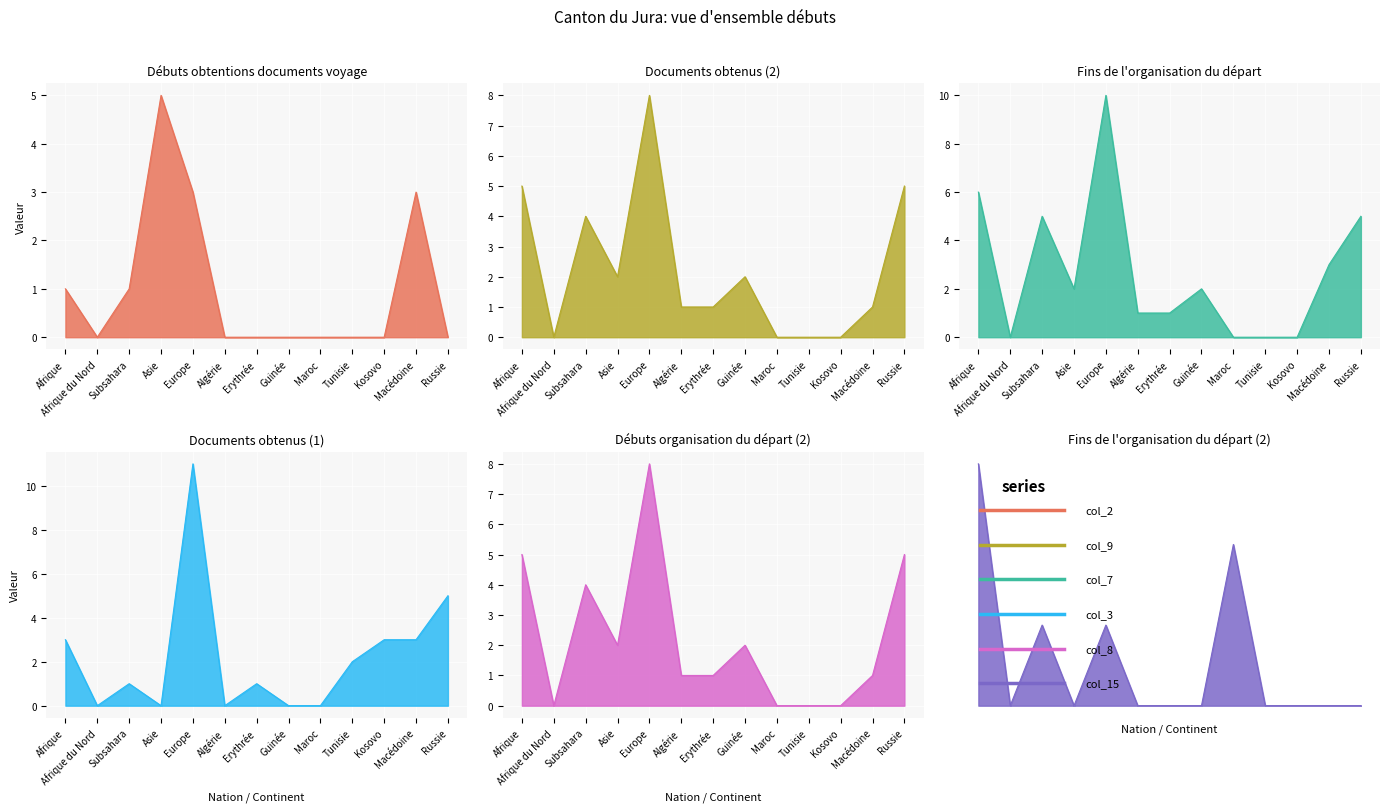

How many data points does each series have?

13